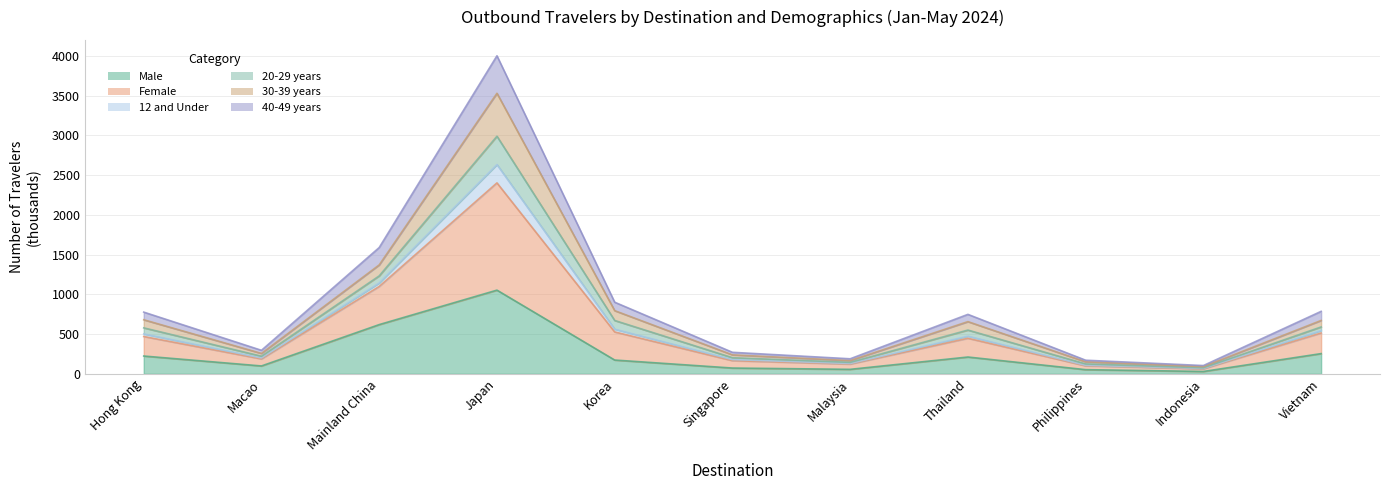

How many values in the Male series are below 173?

5